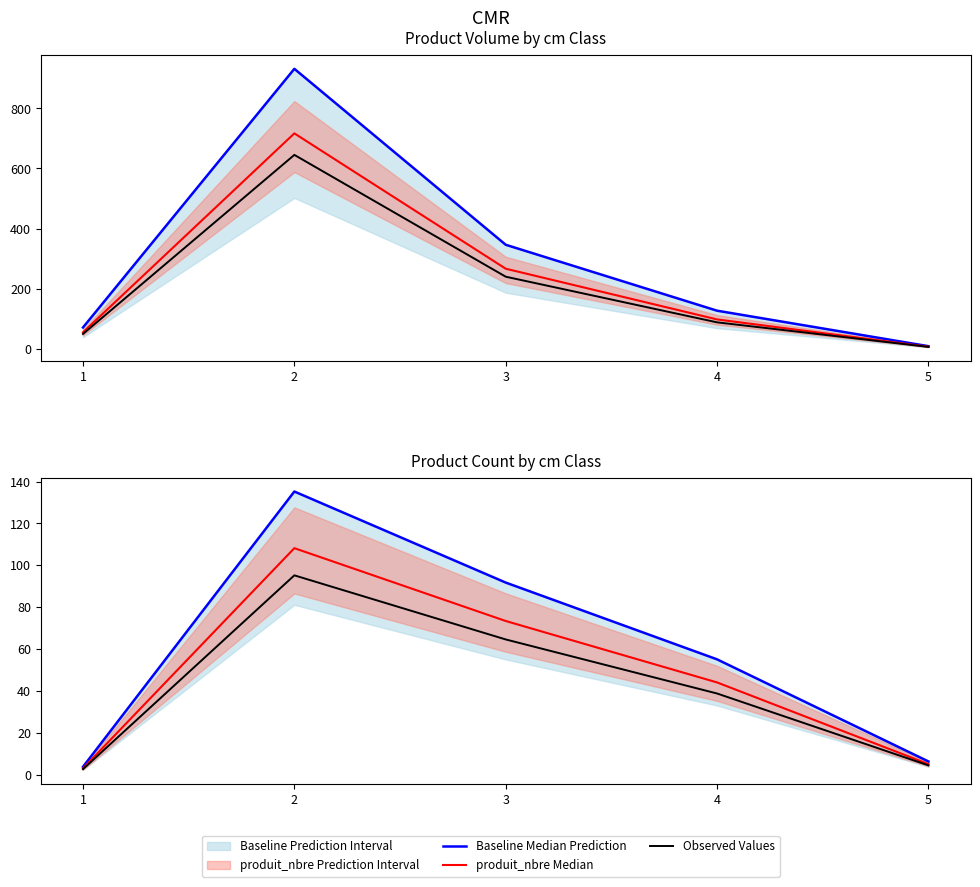

Is the value of produit_vtgr Median at 3 greater than the value of Observed Values at 5?

Yes